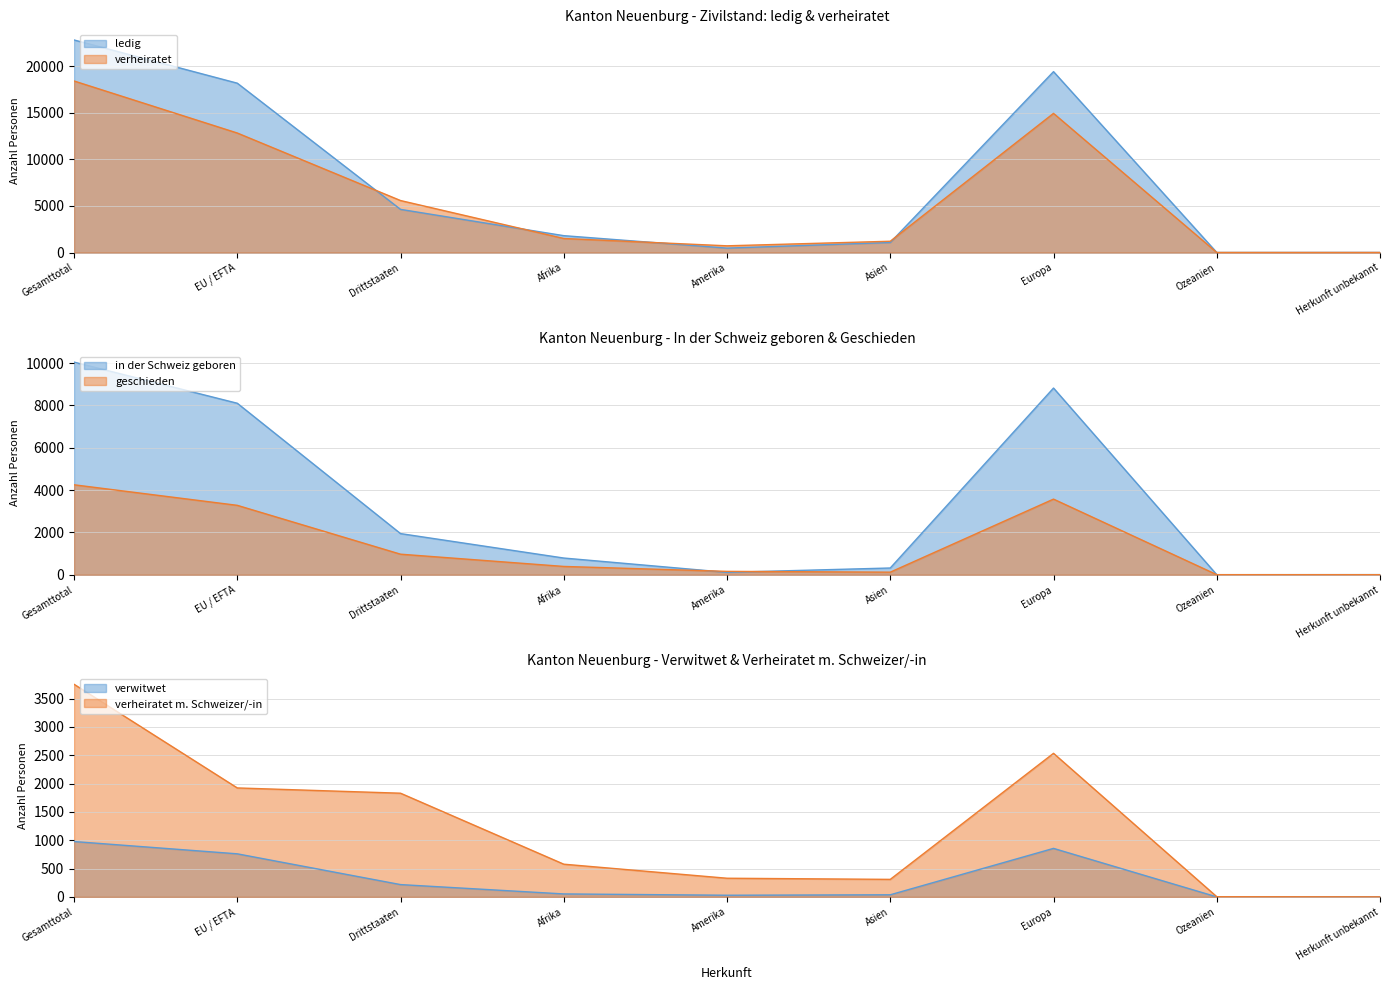

Is it true that ledig equals 14 at Herkunft unbekannt?

True